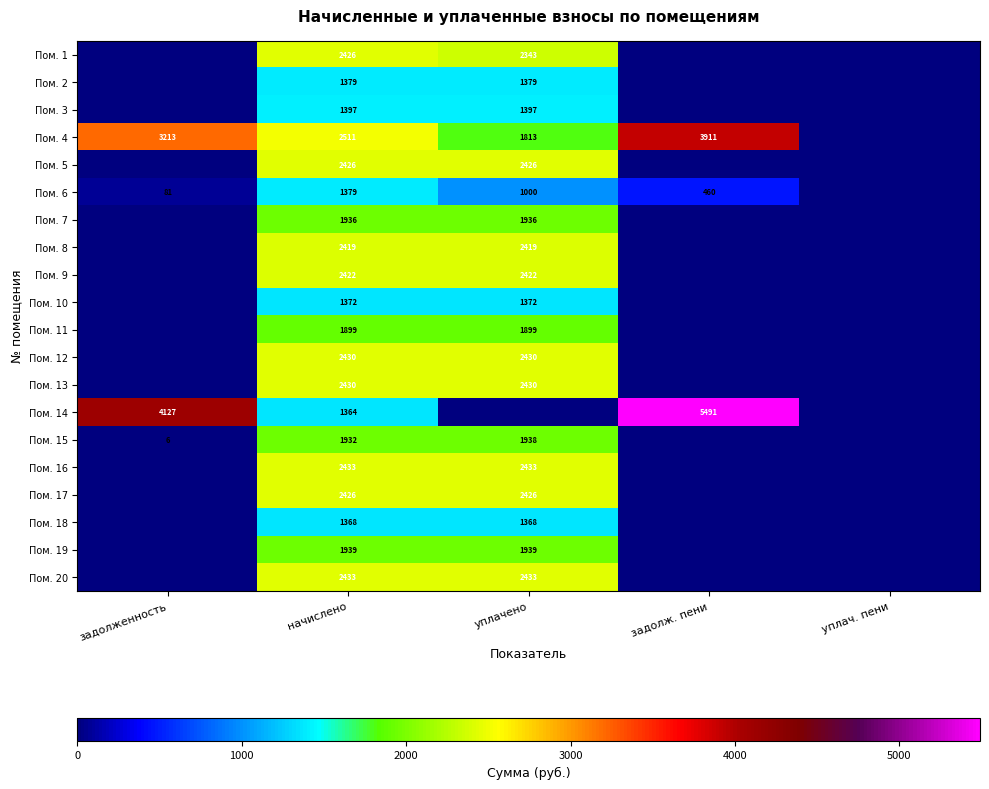

What is the maximum value shown in the chart?

5491.2